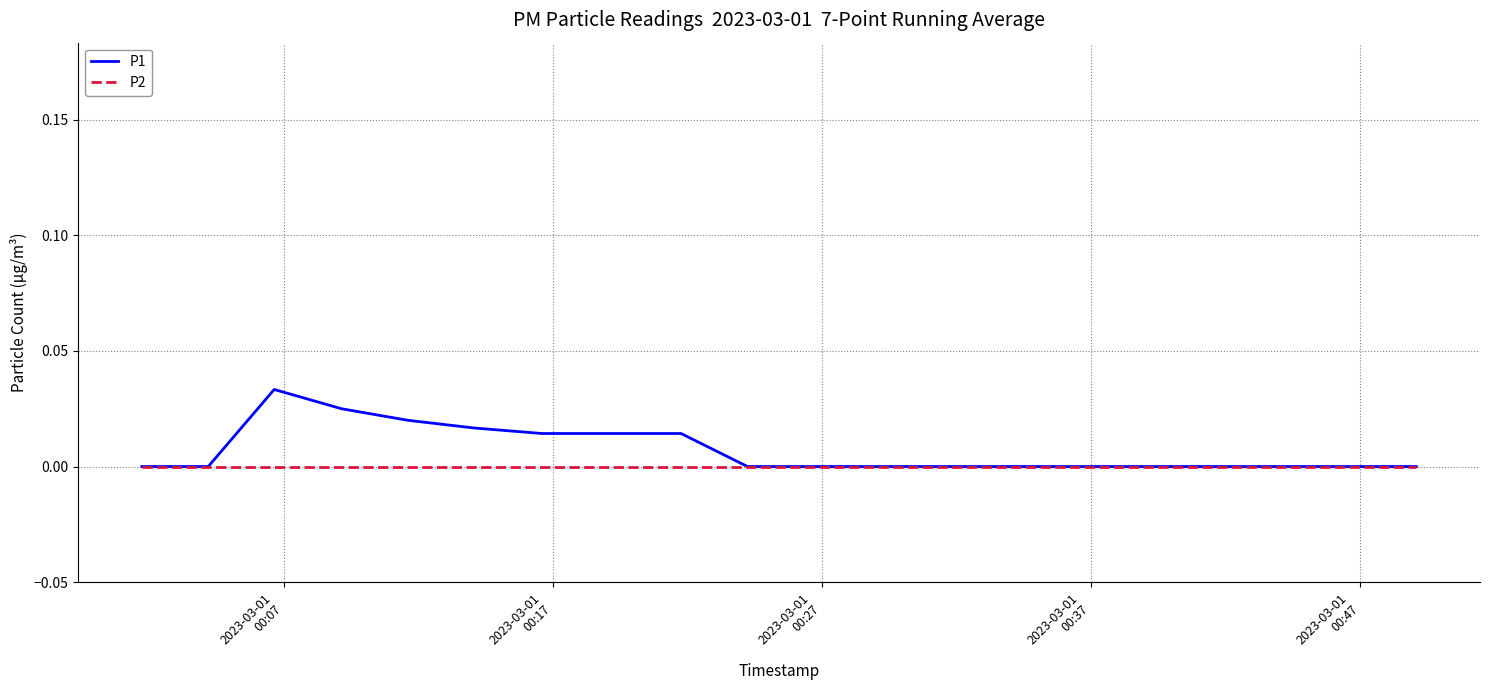

How many lines are shown in the chart?

2